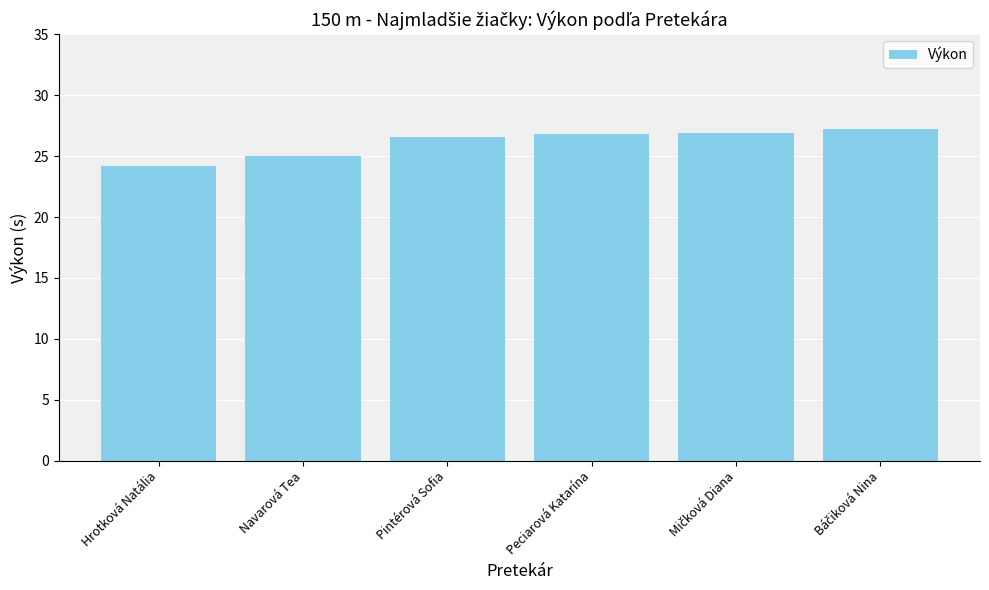

Between Navarová Tea and Pintérová Sofia, which is larger?

Pintérová Sofia